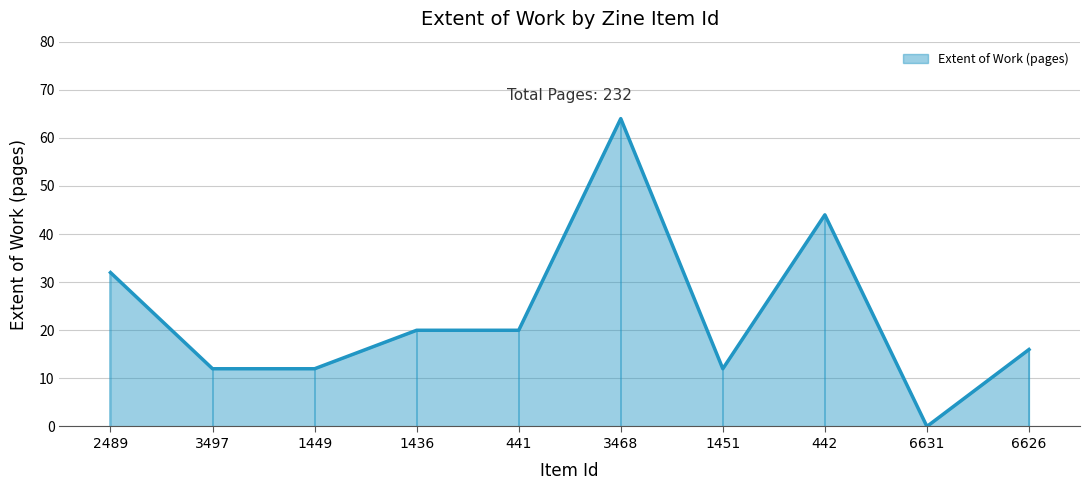

Between 2489 and 3468, which is larger?

3468